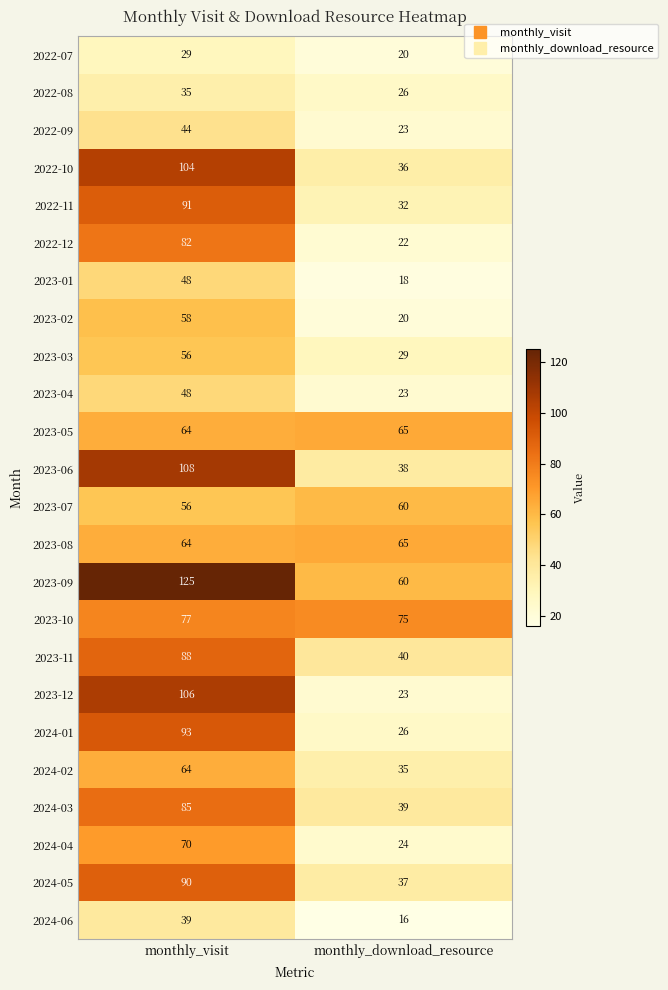

What is the sum of the 2024-06 values at monthly_visit and monthly_download_resource?

55